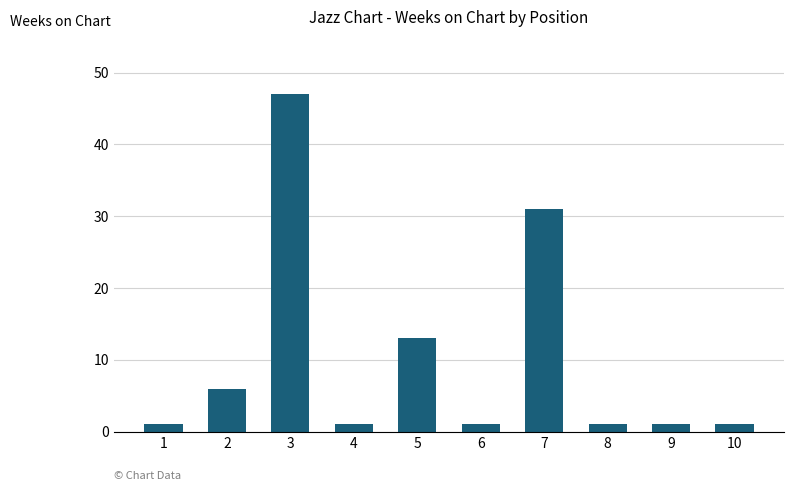

The chart shows a value of 1 at 4. True or false?

True